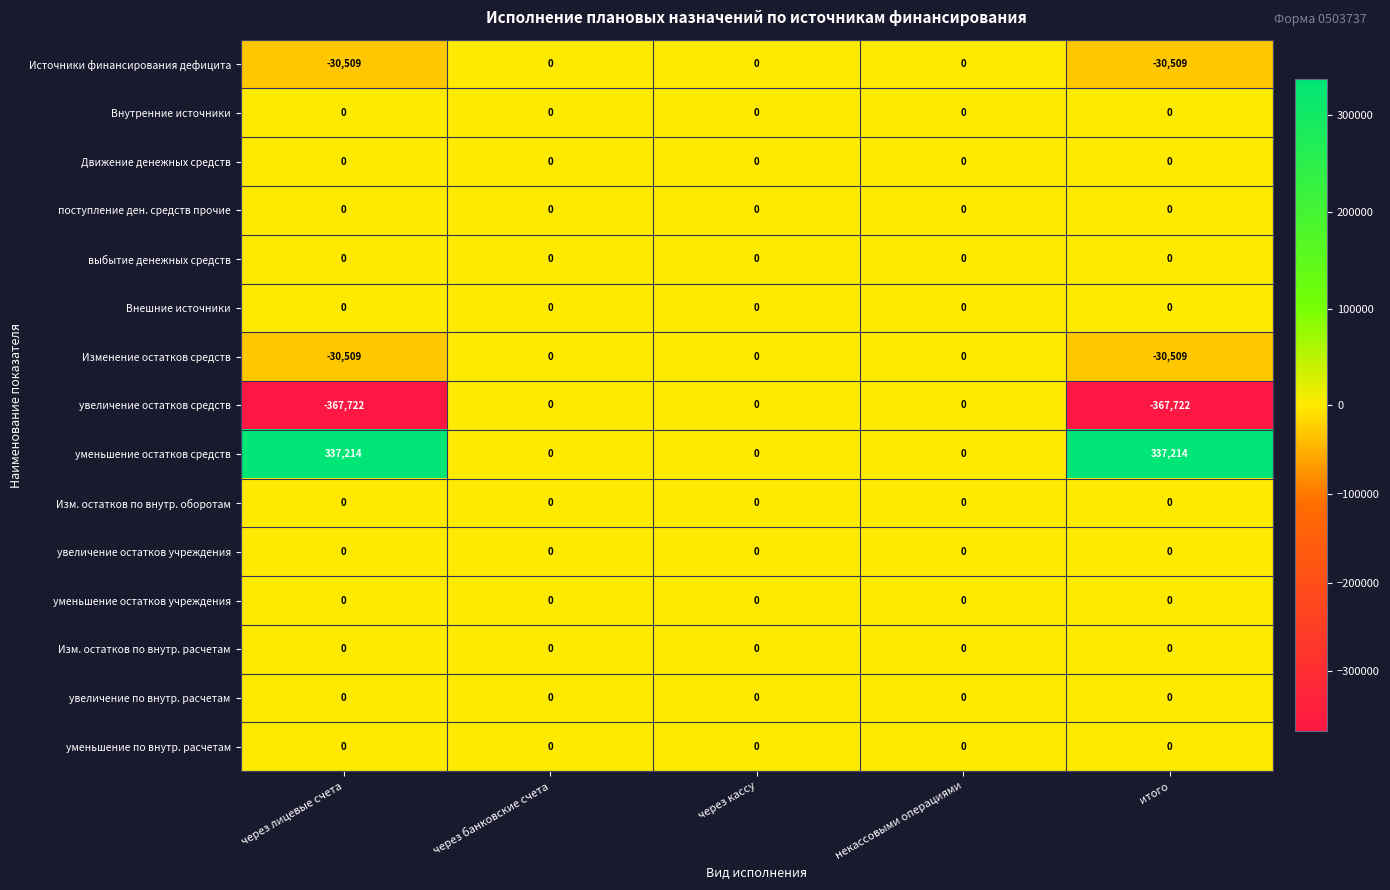

True or false: увеличение остатков средств has a value of 0 at некассовыми операциями.

True